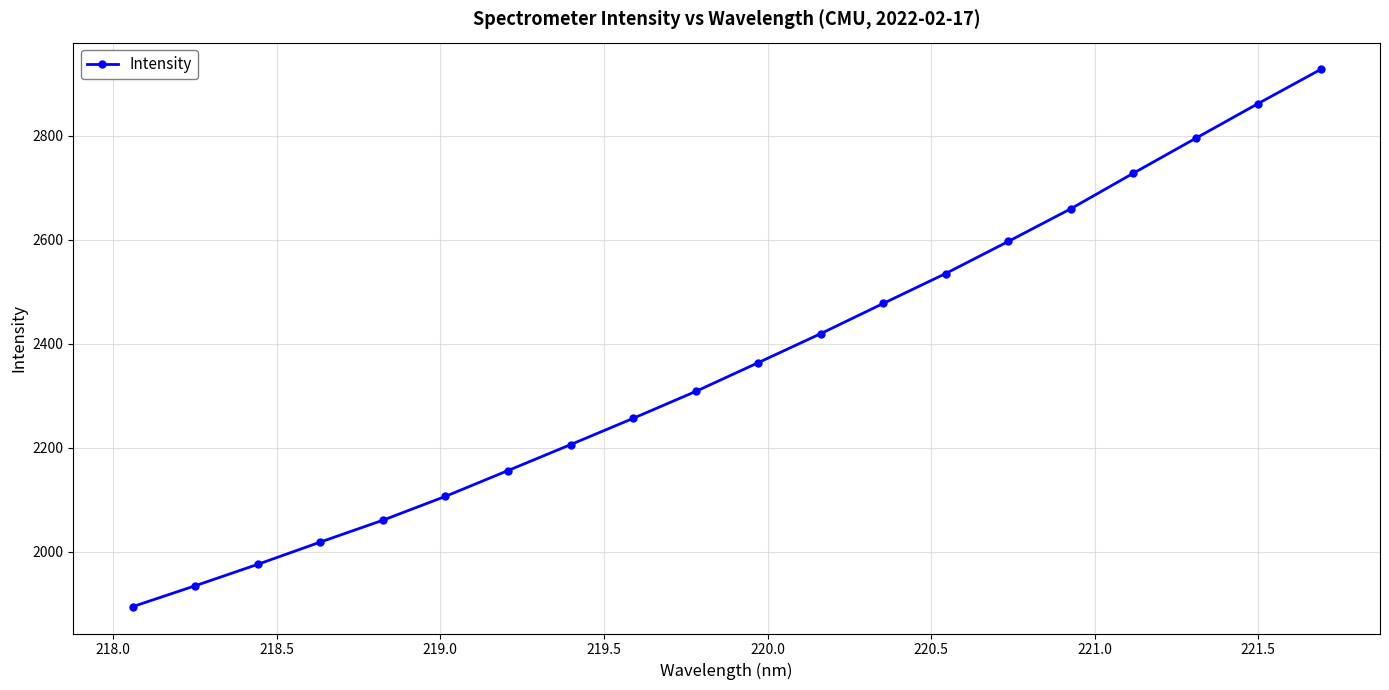

What is the sum of all values?

47286.7